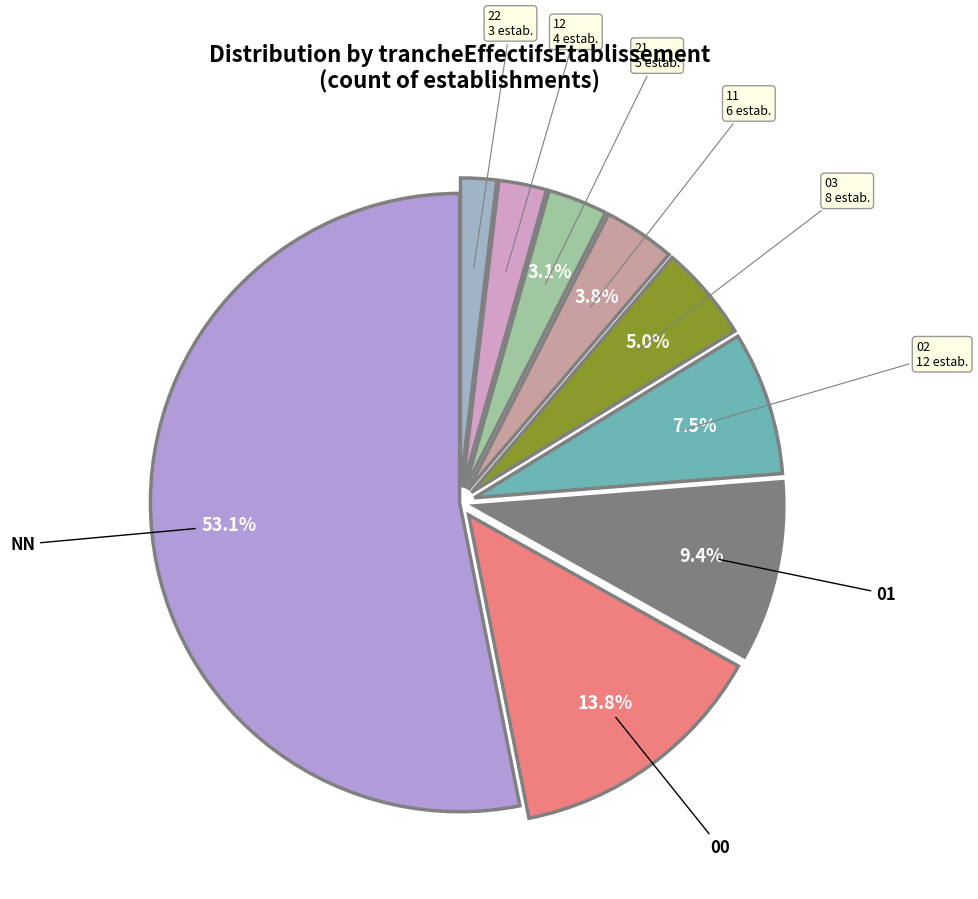

Is there any slice that represents more than half of the pie?

Yes